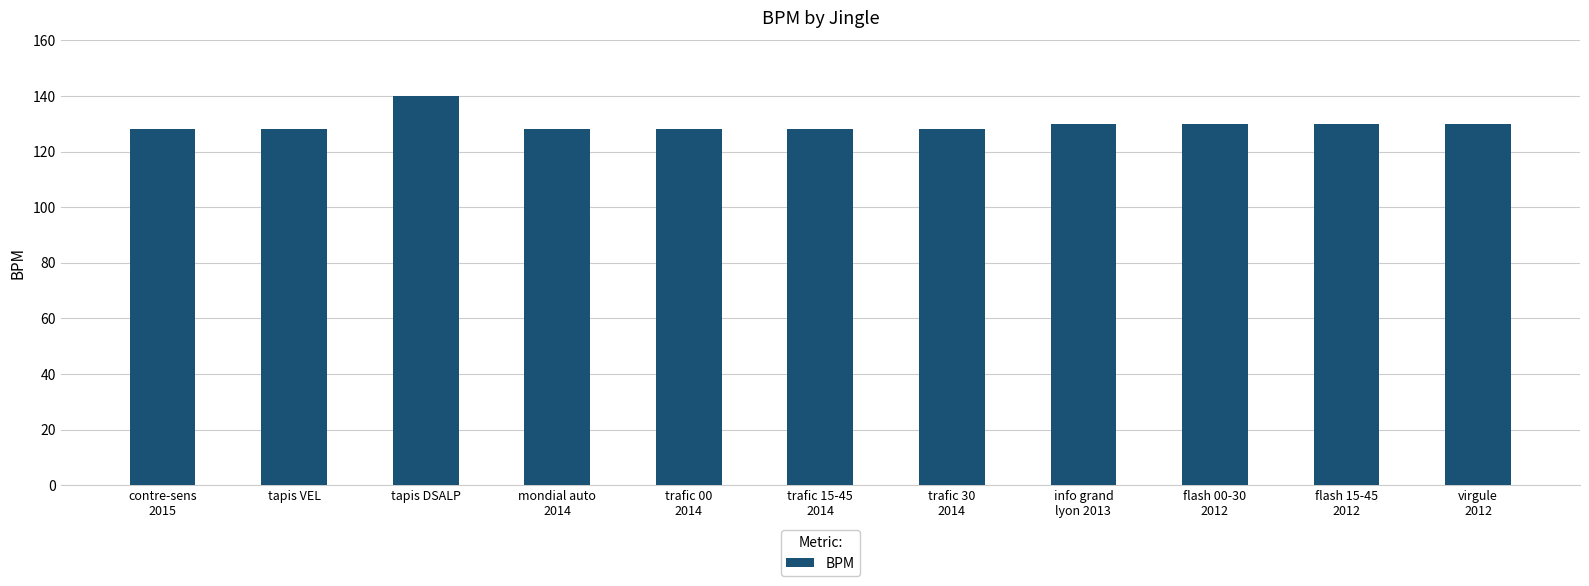

What is the sum of all values?

1428